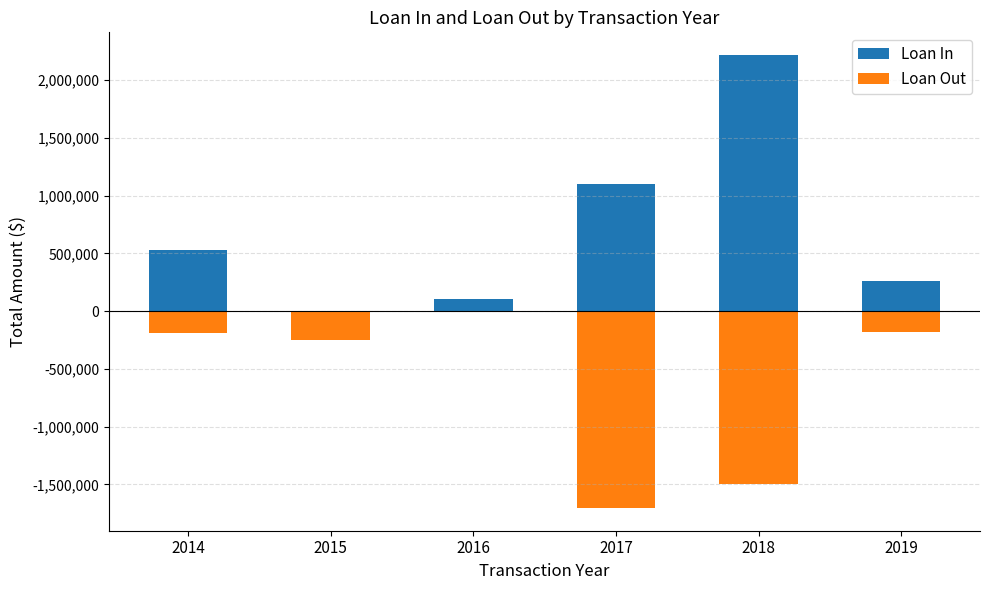

Reading right to left, list all the values displayed in this chart.

Loan In: 256271.0	2216283.0	1101739.0	105000.0	0.0	529267.0
Loan Out: -185000.0	-1494653.0	-1704390.0	0.0	-246348.8	-193259.0